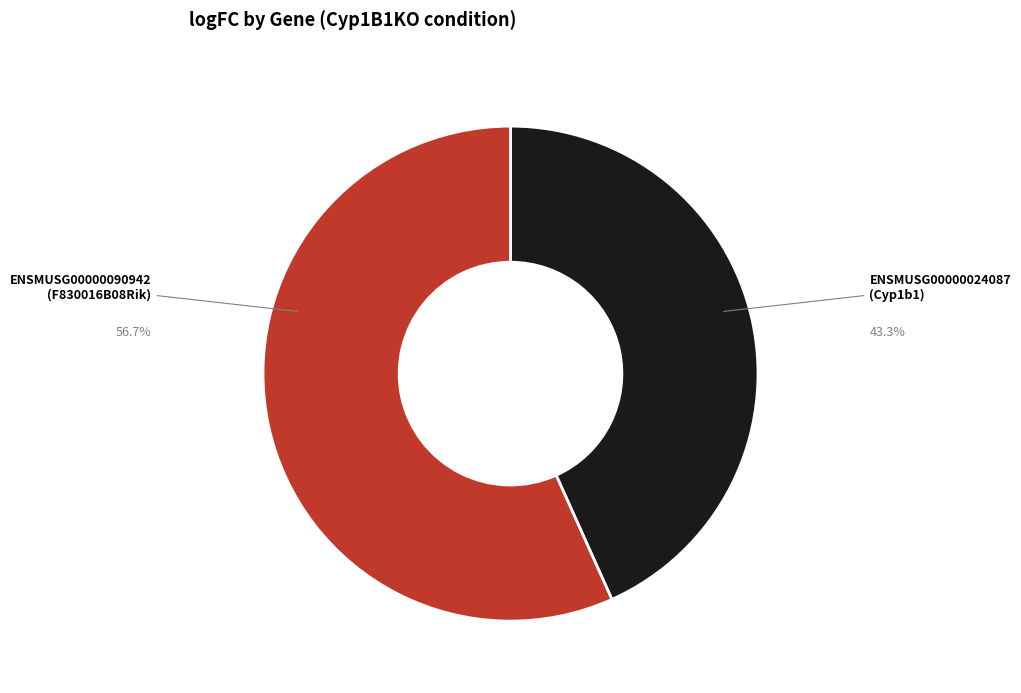

Is the sum of ENSMUSG00000090942 (F830016B08Rik) and ENSMUSG00000024087 (Cyp1b1) greater than half?

Yes